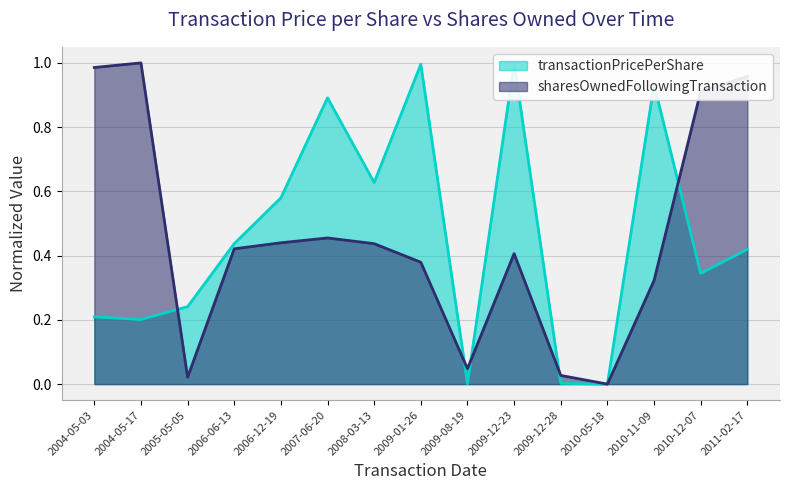

Which has a higher value, 2004-05-17 or 2007-06-20?

2007-06-20